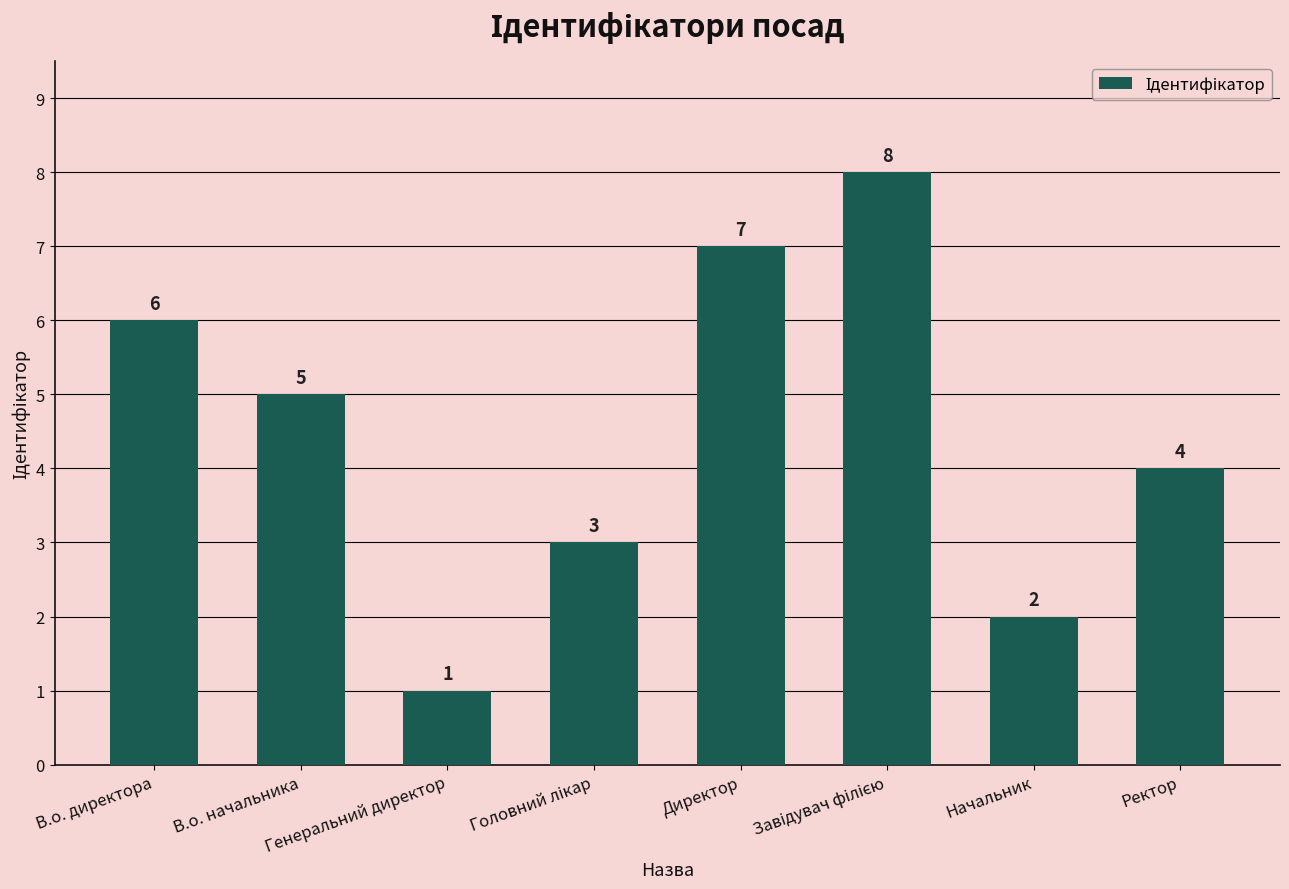

Count the values in the range 3 to 7.

5